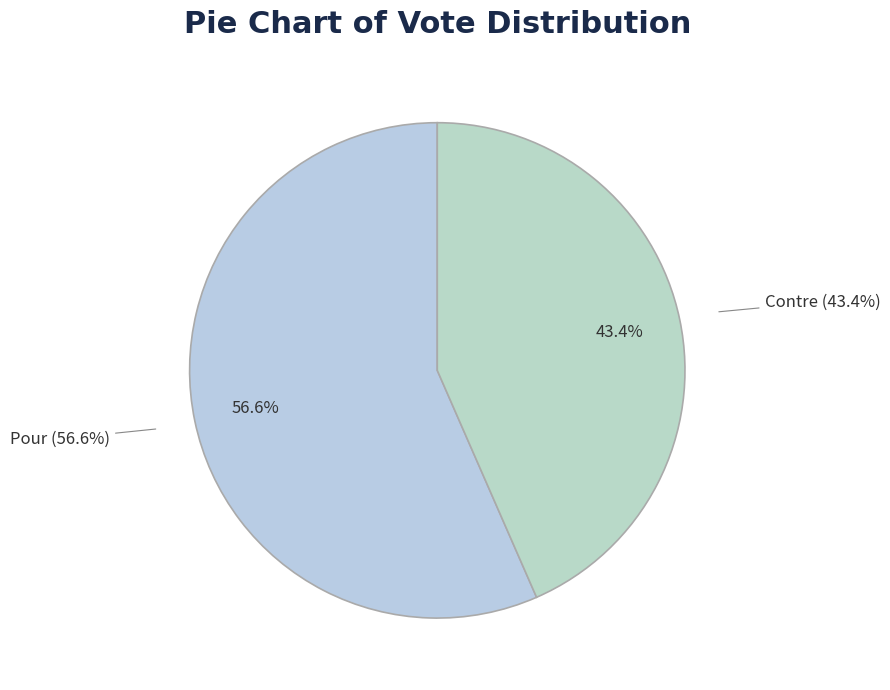

Combined, what portion of the pie is Contre and Pour?

100.0%